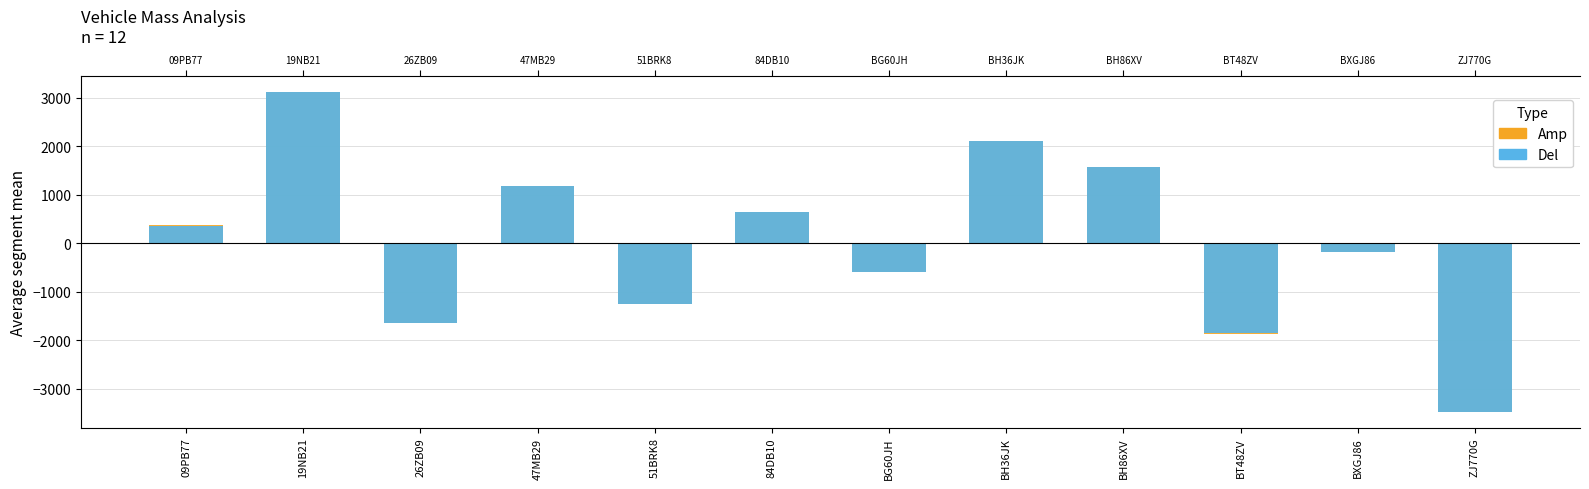

What is the value of the Del bar at the 1st from the left?

351.6